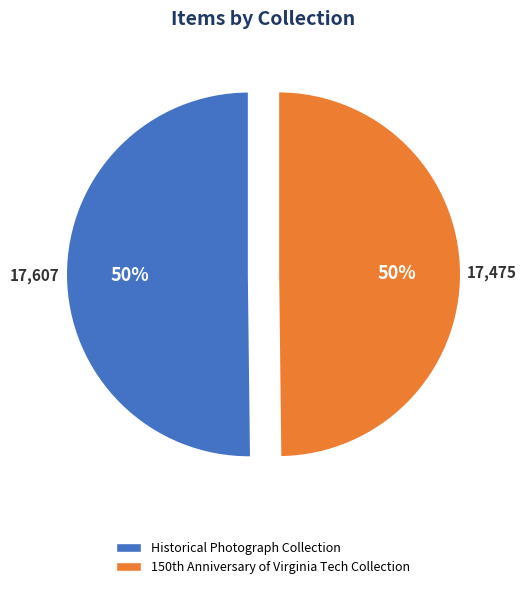

To the nearest percent, what portion does Historical Photograph Collection represent?

50%